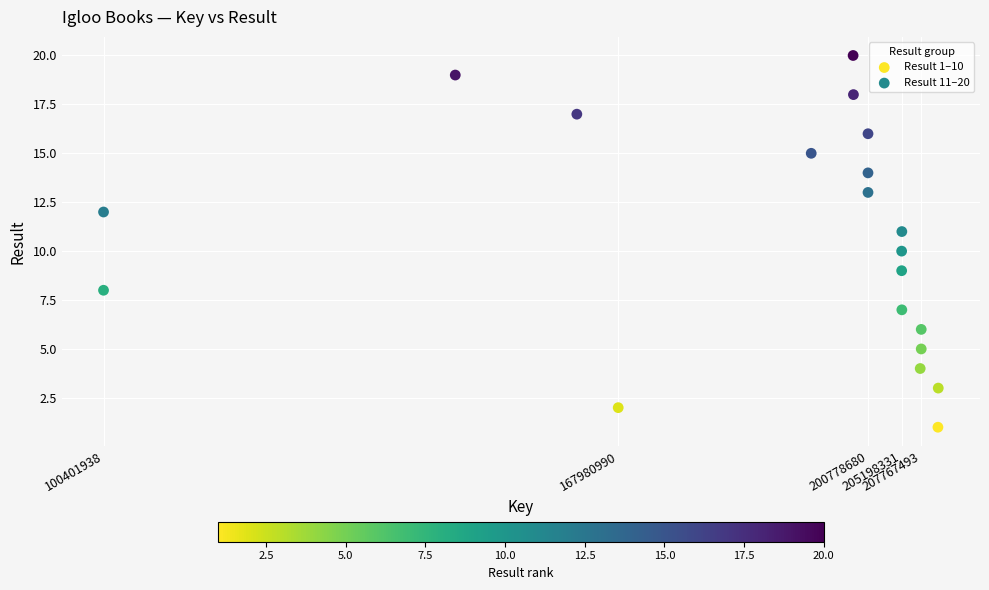

What are all the series names shown in the legend?

Result 1–10, Result 11–20